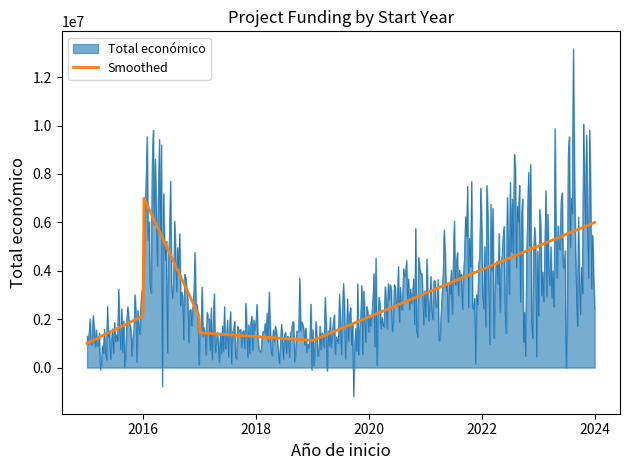

List the series in order of their peak value, highest first.

Total económico, Smoothed